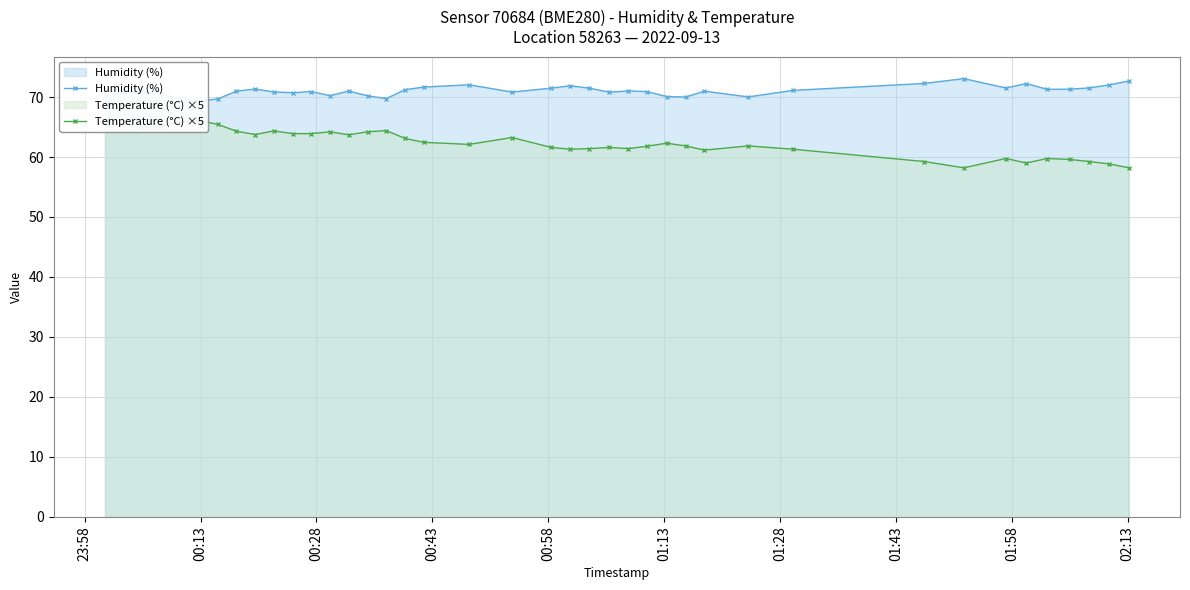

What is the average value of the Temperature (°C) ×5 series?

62.4